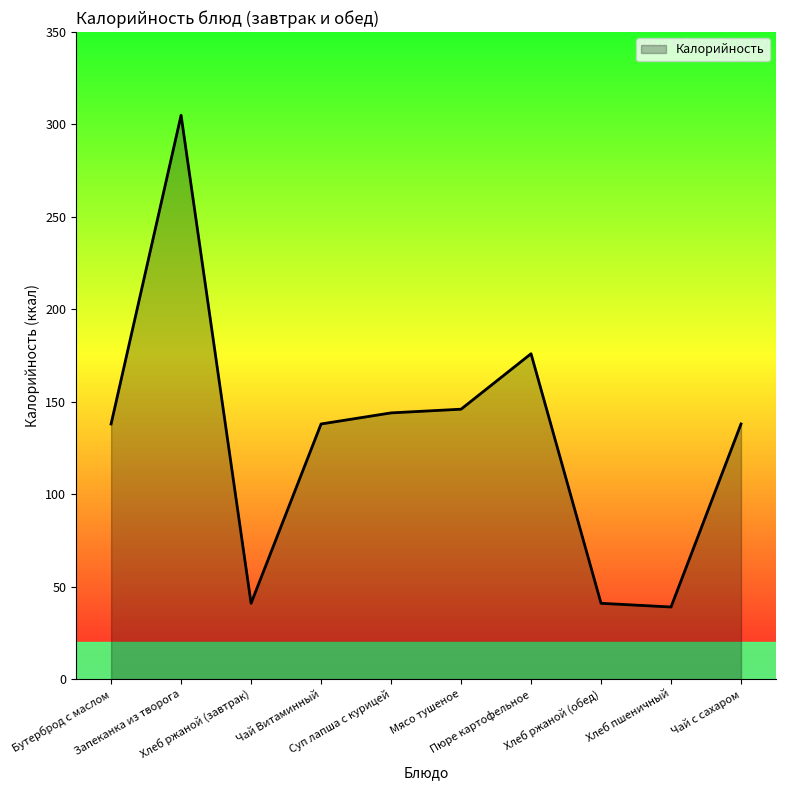

What is the greatest value displayed?

305